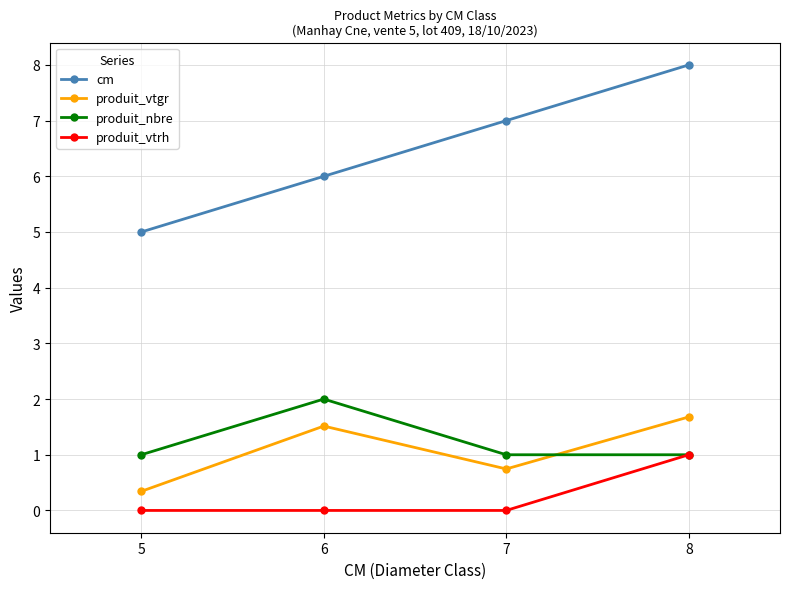

How many categories are shown in the chart?

4